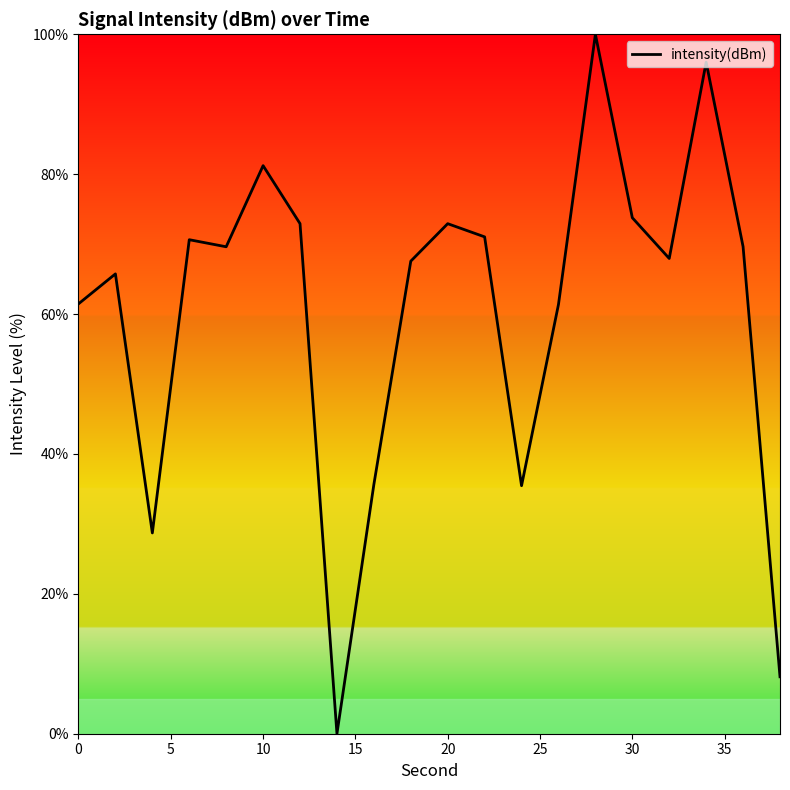

What is the maximum value shown in the chart?

100.0